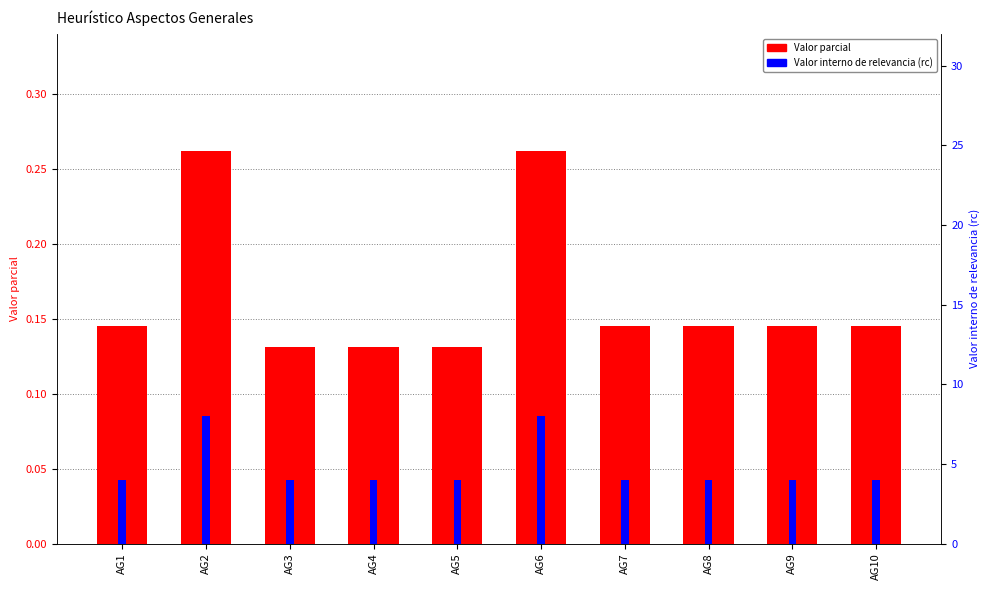

Which series changed the most between AG3 and AG4?

Valor parcial